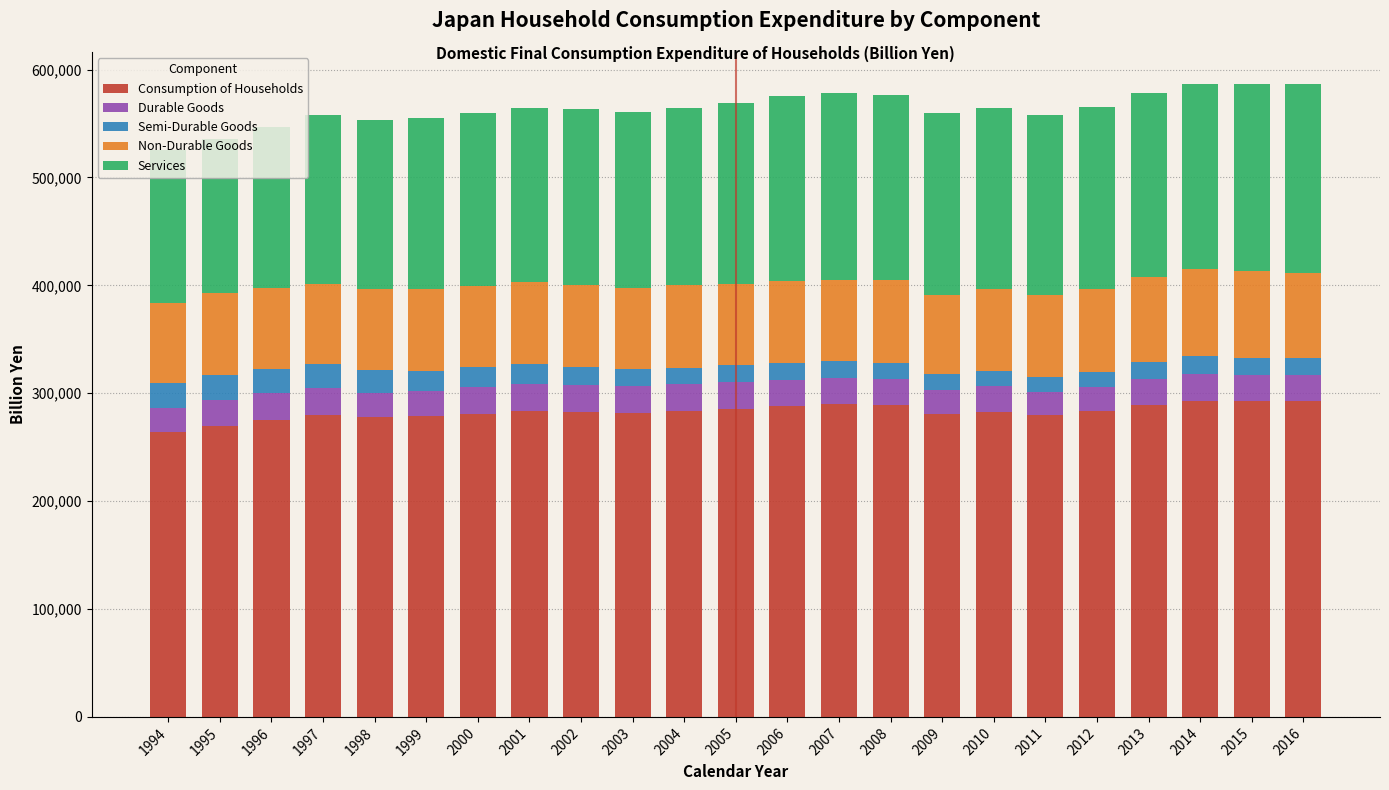

What is the total value across all series at 1995?

536023.1